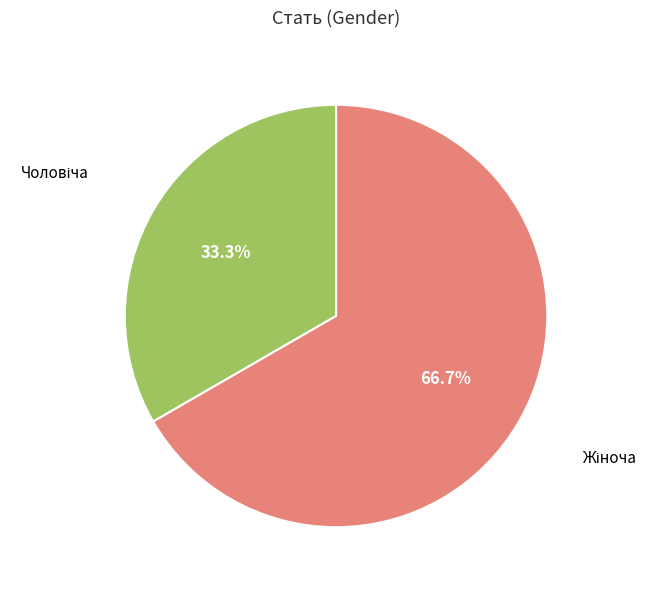

Is there any slice that represents more than half of the pie?

Yes